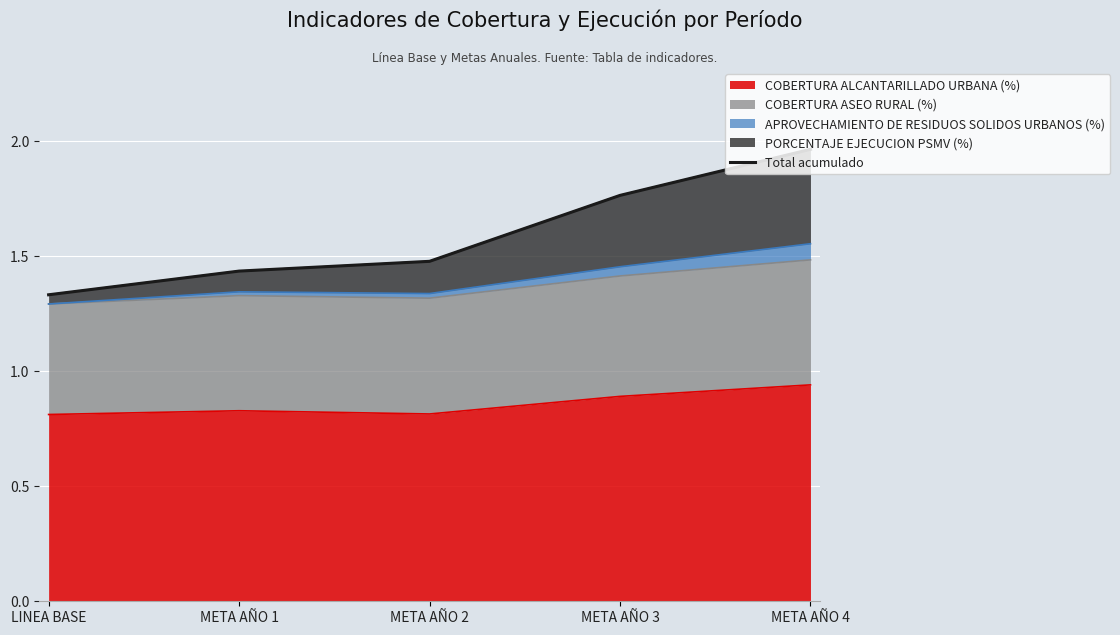

Does the chart display data point markers on the line(s)?

No